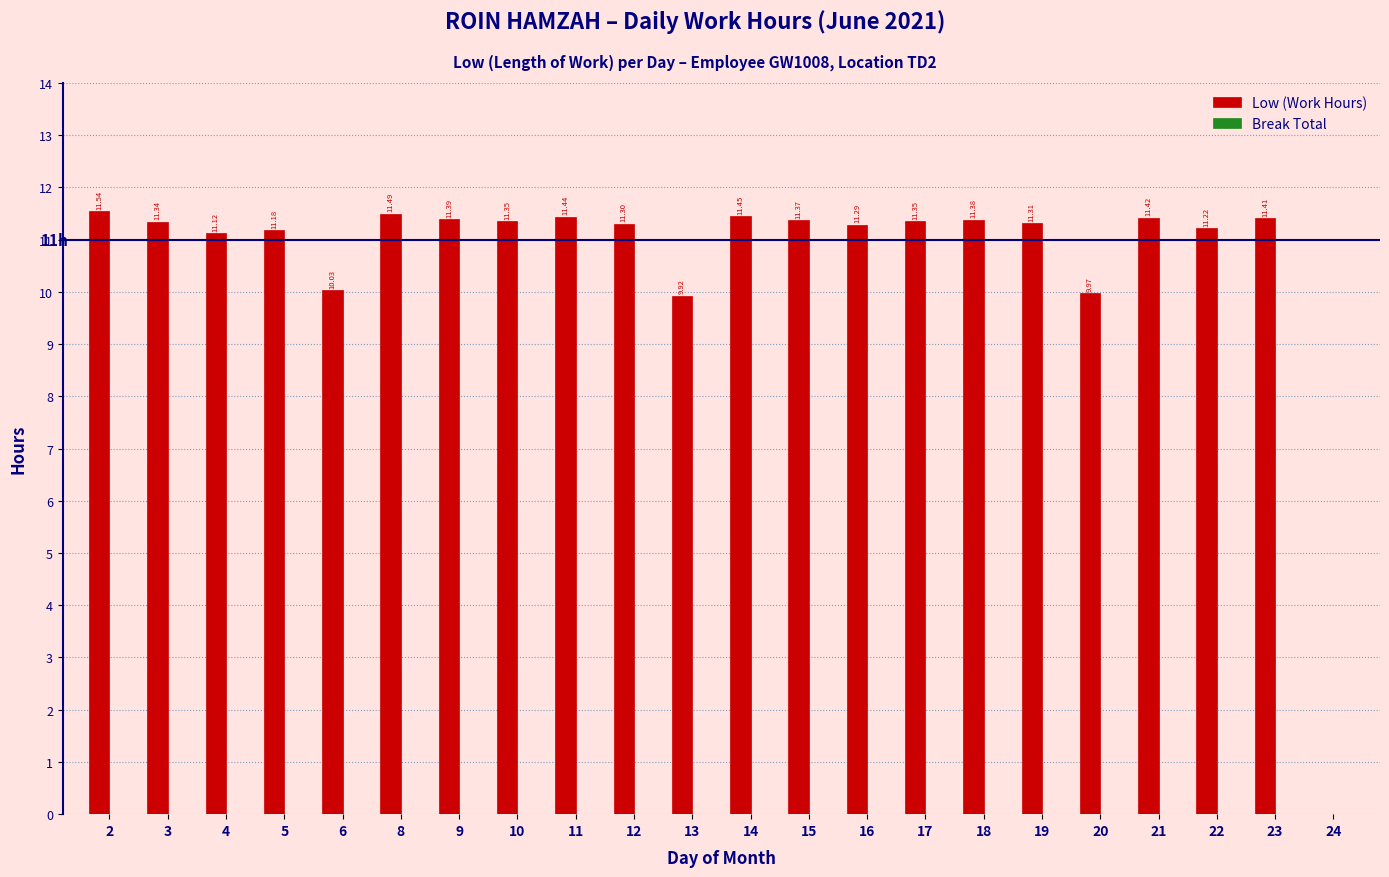

What is the sum of all values?

234.3